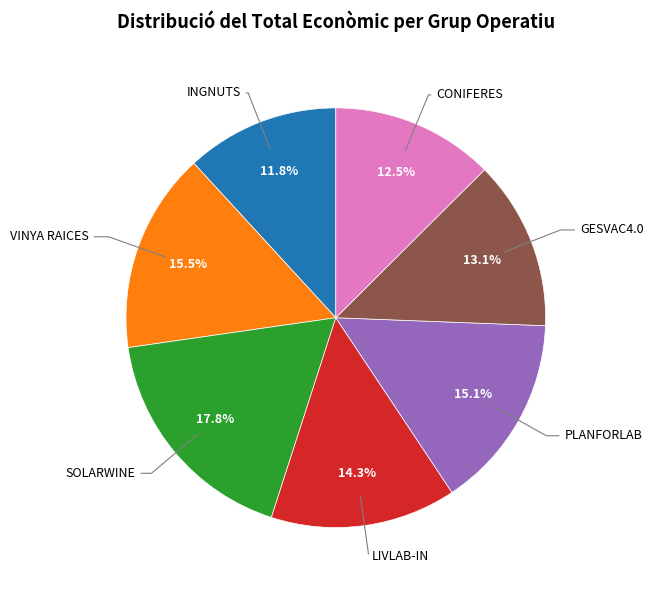

Is there any slice that represents more than half of the pie?

No